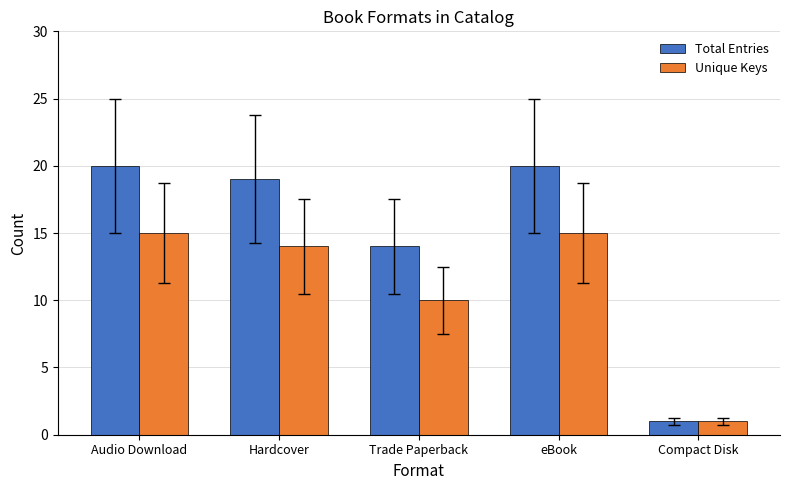

Read the Unique Keys value at Compact Disk.

1